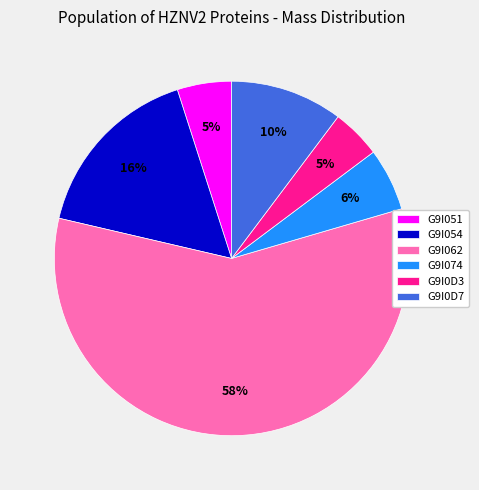

Do G9I051 and G9I062 together represent more than half of the pie?

Yes